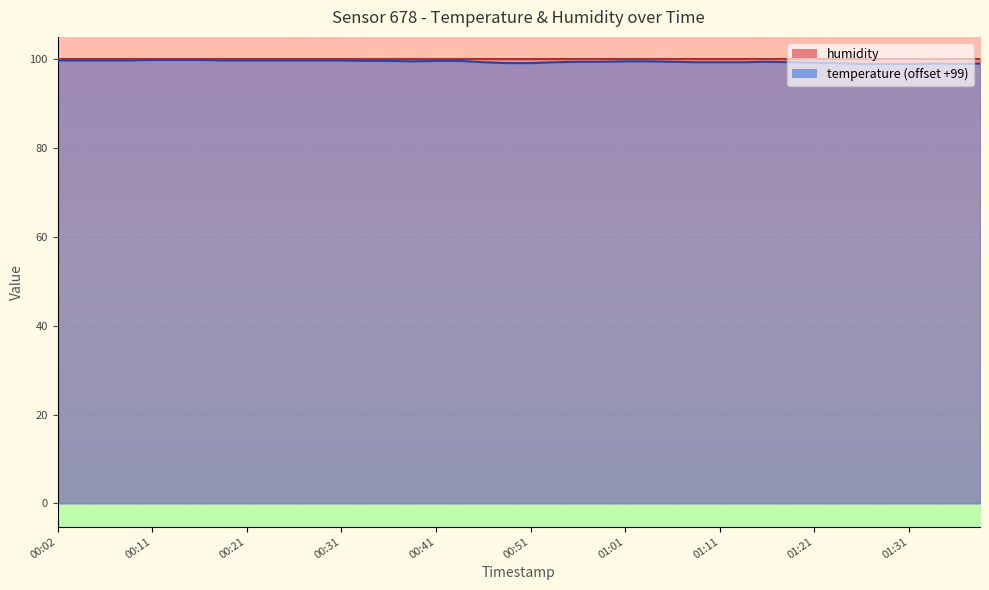

What is the ratio of the value at 00:38 to the value at 00:31?

1.0